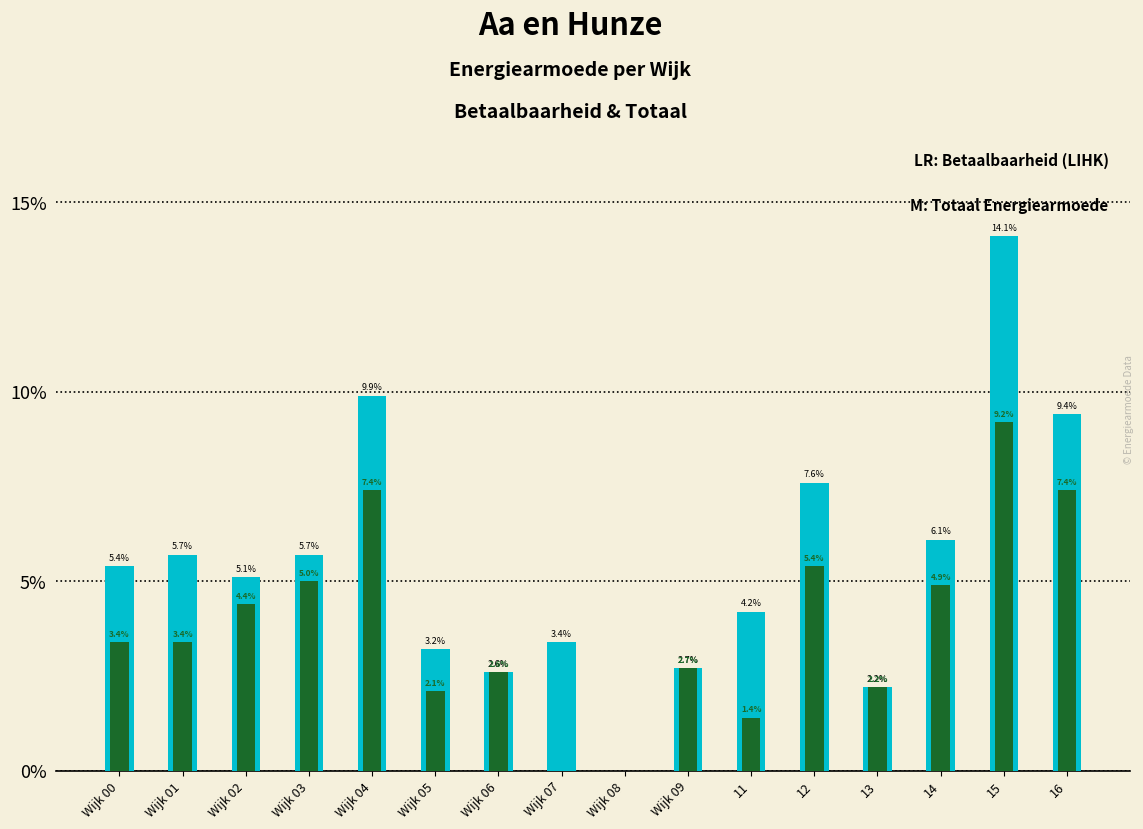

Is it true that Betaalbaarheid (LIHK) equals 0.2 at 15?

False